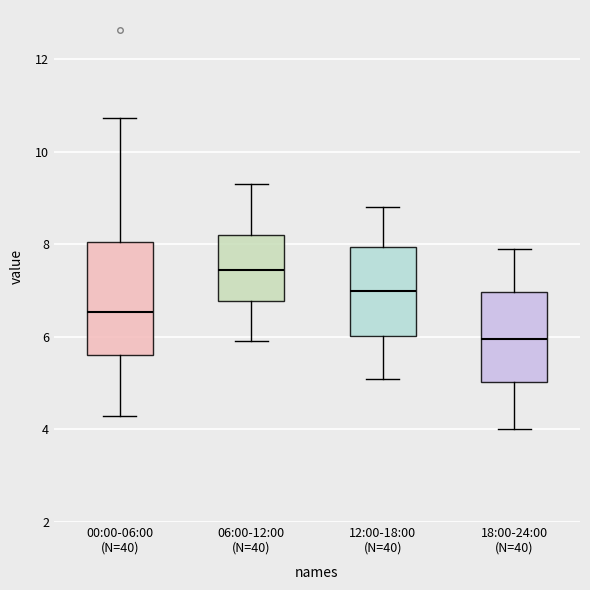

Reading left to right, transcribe this box plot: for each box, give where its median line is, the range the box spans, and where its two whiskers end, as read against the y-axis. The values are not printed on the chart, so give them approximately, as read against the axis.

00:00-06:00 (N=40): median 6.6, box 5.6 to 8.0, whiskers 4.4 to 10.8
06:00-12:00 (N=40): median 7.4, box 6.8 to 8.2, whiskers 6.0 to 9.4
12:00-18:00 (N=40): median 7.0, box 6.0 to 8.0, whiskers 5.2 to 8.8
18:00-24:00 (N=40): median 6.0, box 5.0 to 7.0, whiskers 4.0 to 8.0